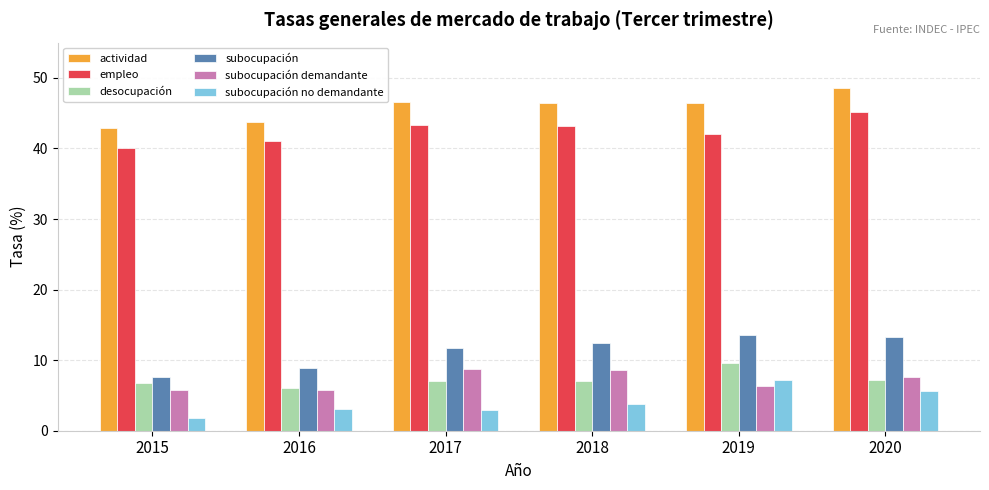

How many values in the subocupación demandante series are below 7?

3